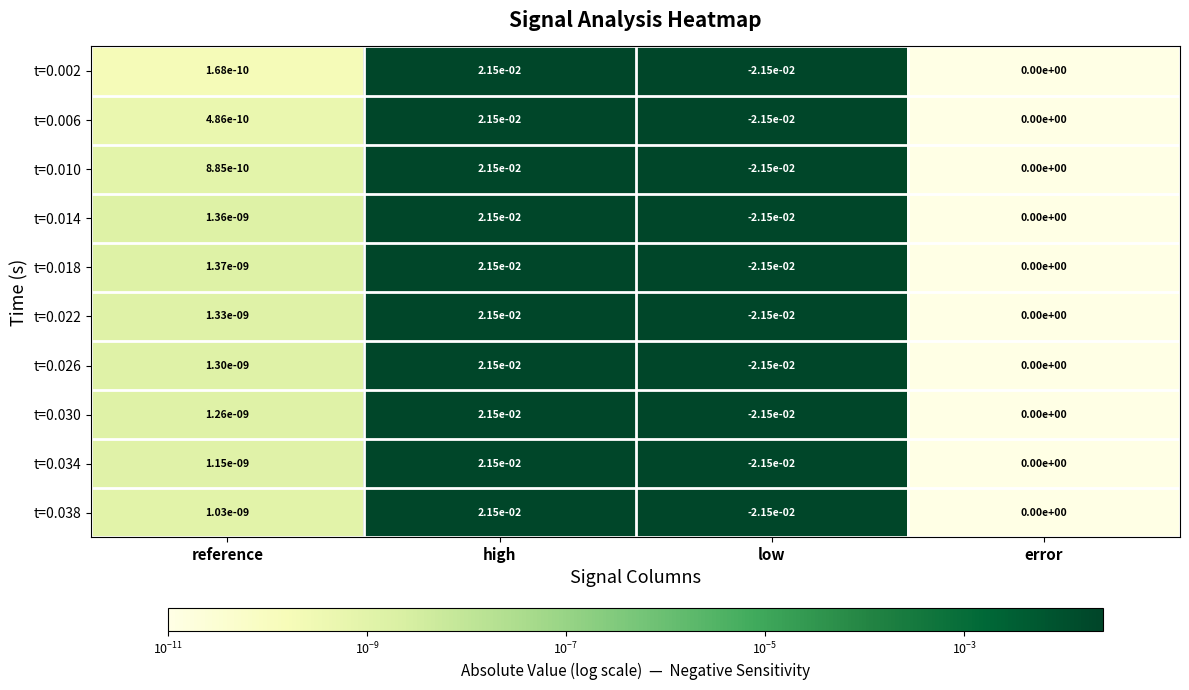

List the labels in order of t=0.034 value, largest first.

high, reference, error, low